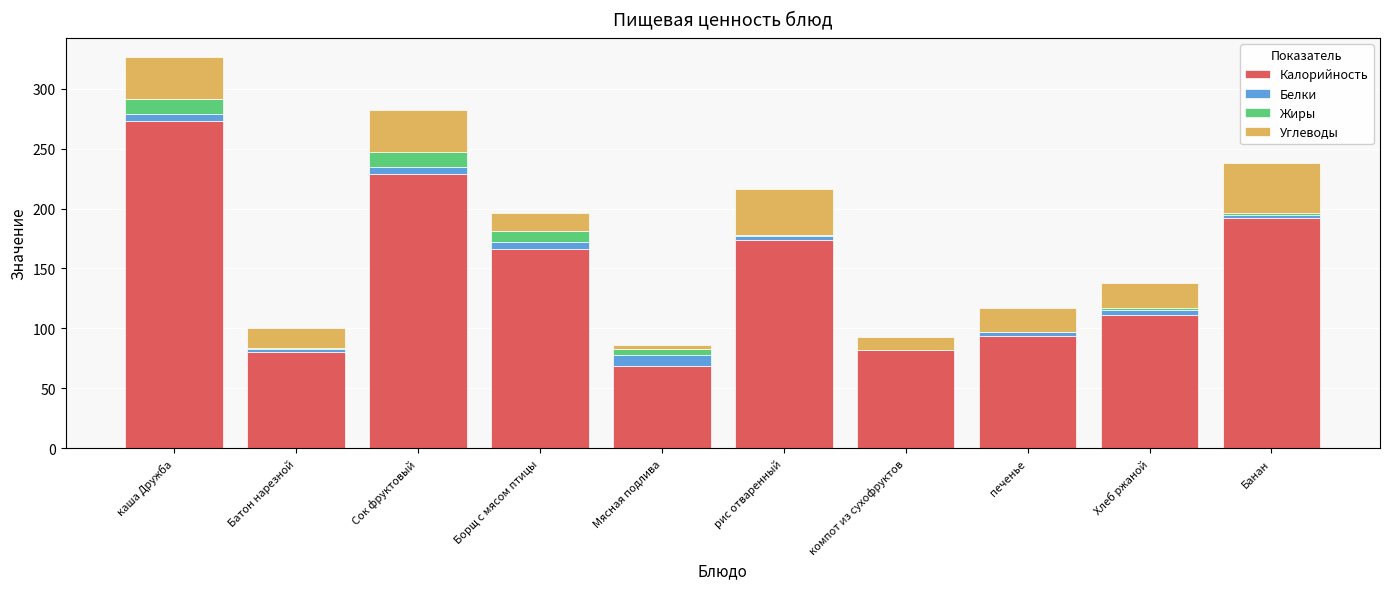

What is the sum of all Калорийность values?

1470